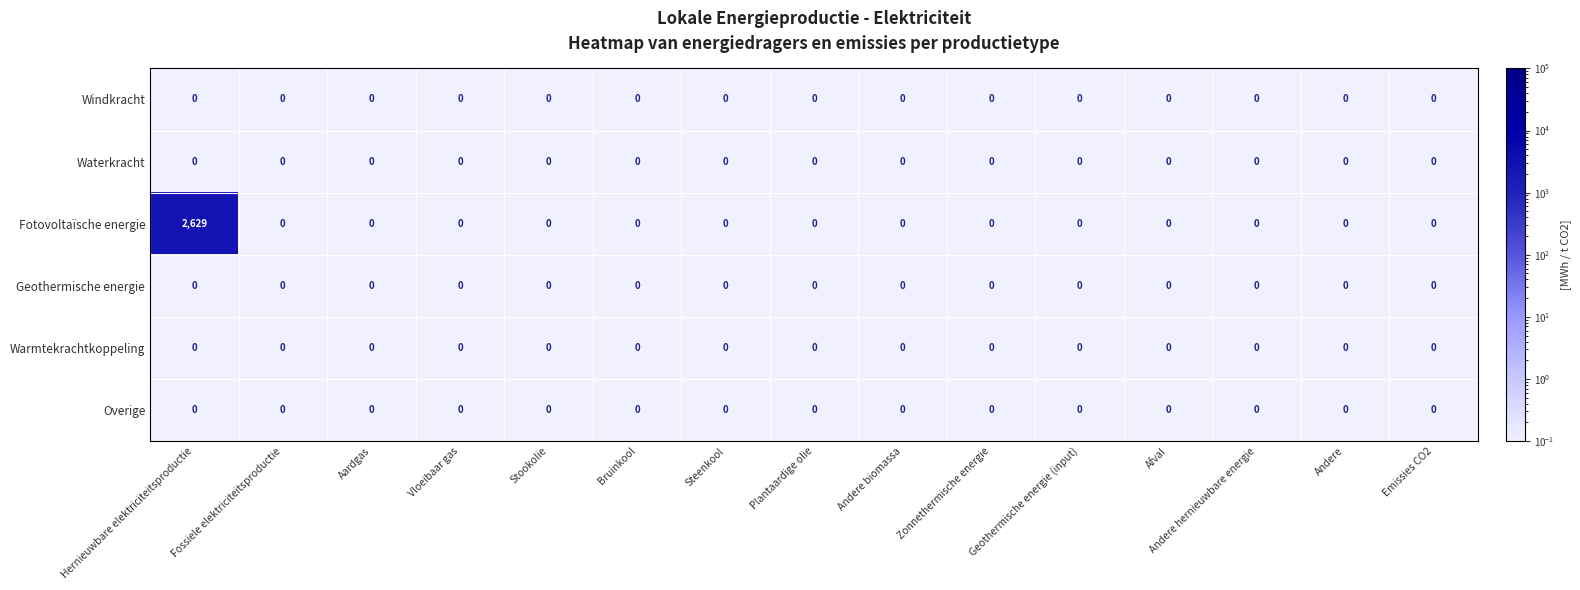

What is the minimum value shown in the chart?

0